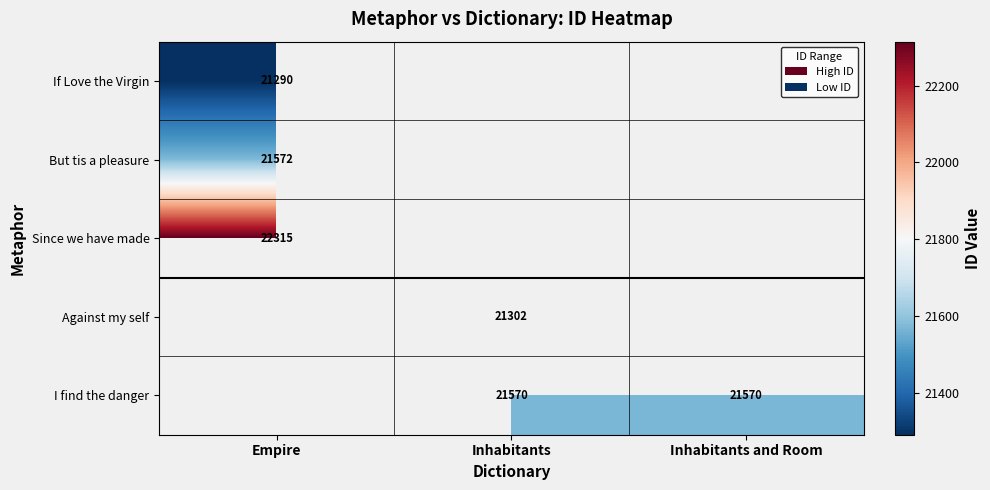

How many distinct data groups are displayed?

5